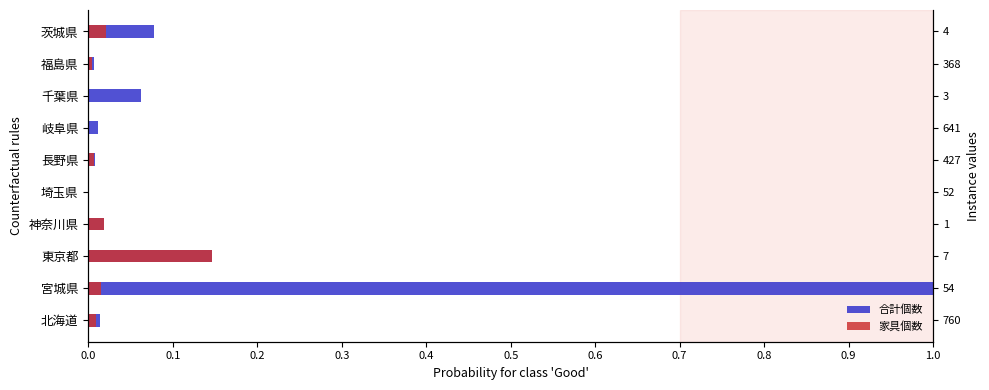

How many distinct data groups are displayed?

2